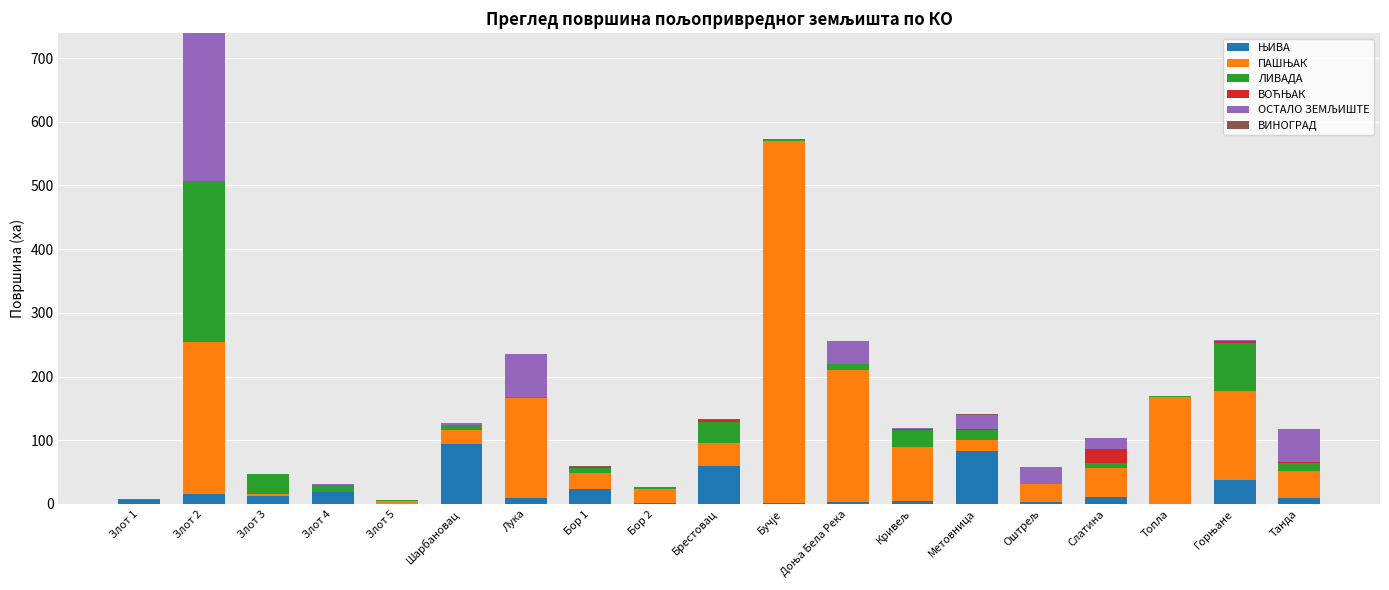

Are the bars horizontal?

No